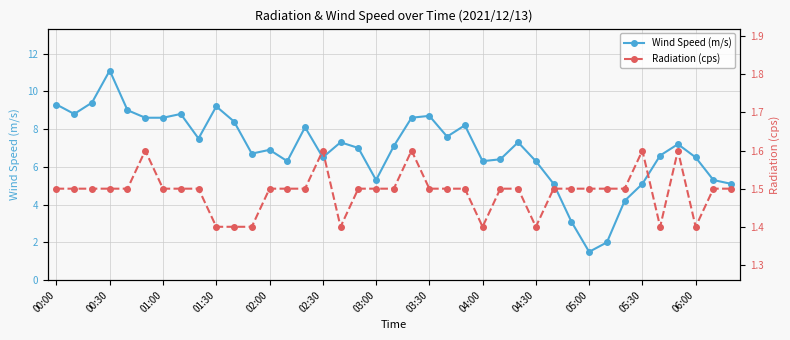

Which series has the widest spread of values?

Wind Speed (m/s)